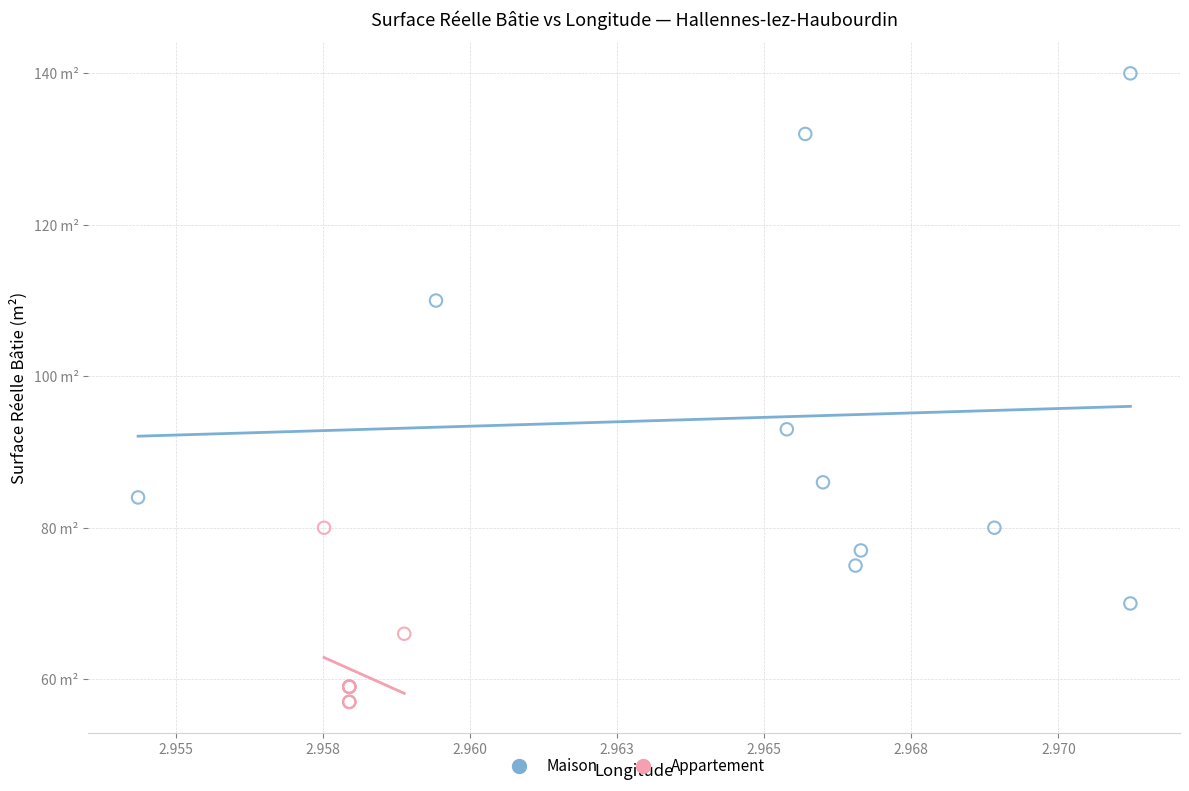

Which series contains the lowest Y value?

Appartement